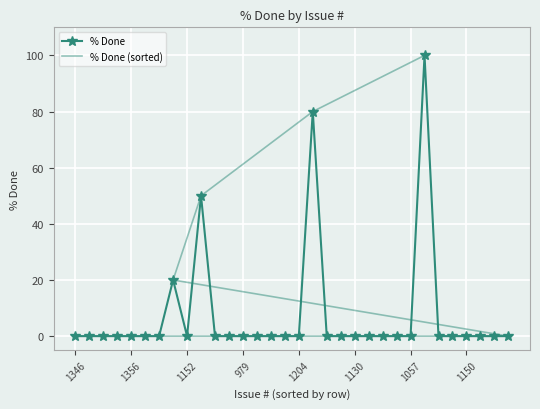

Which category has the lowest value in the % Done (sorted) series?

1346